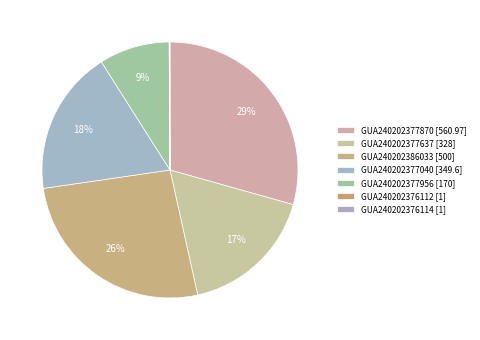

Count the number of slices in the pie.

7